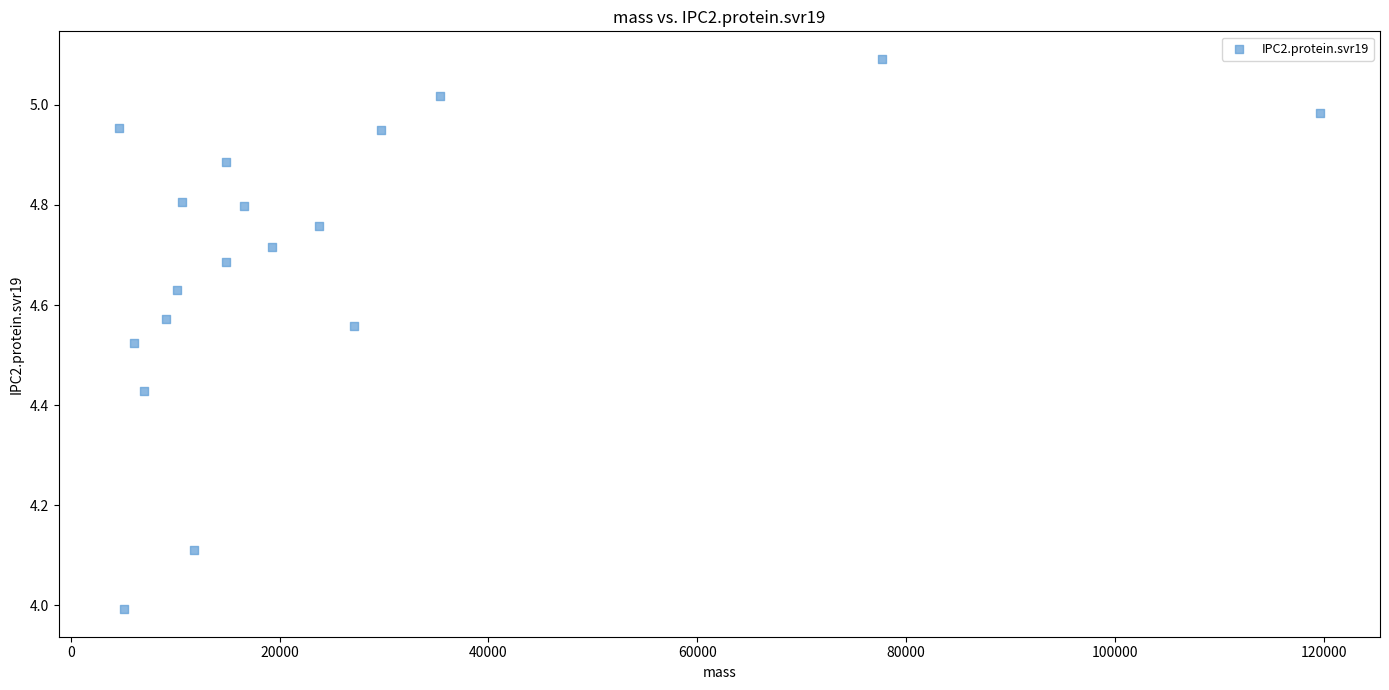

What is the range of Y values (max minus min)?

1.1